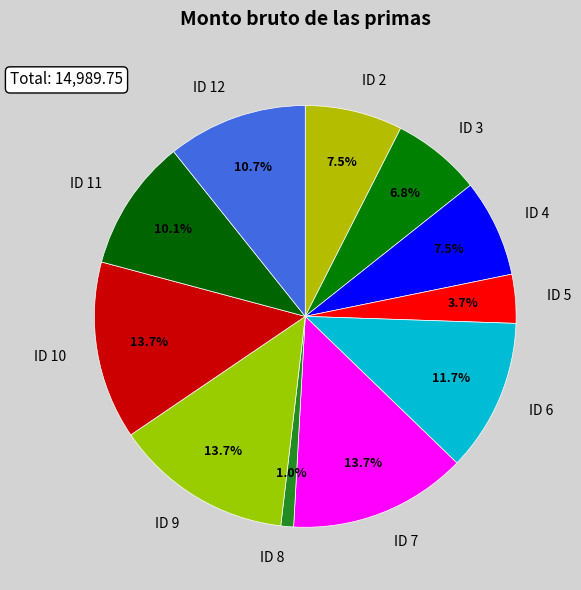

Does any single category account for the majority?

No